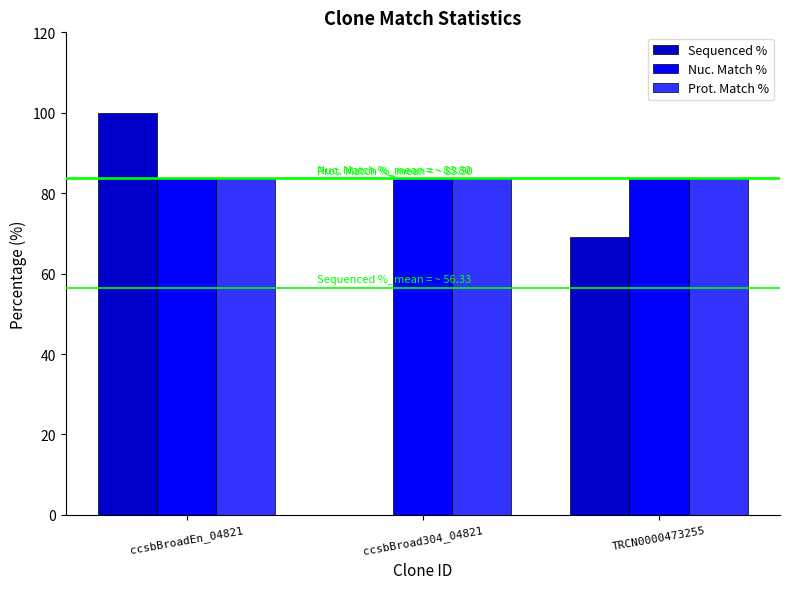

Between ccsbBroadEn_04821 and TRCN0000473255, which series saw the biggest shift?

Sequenced %